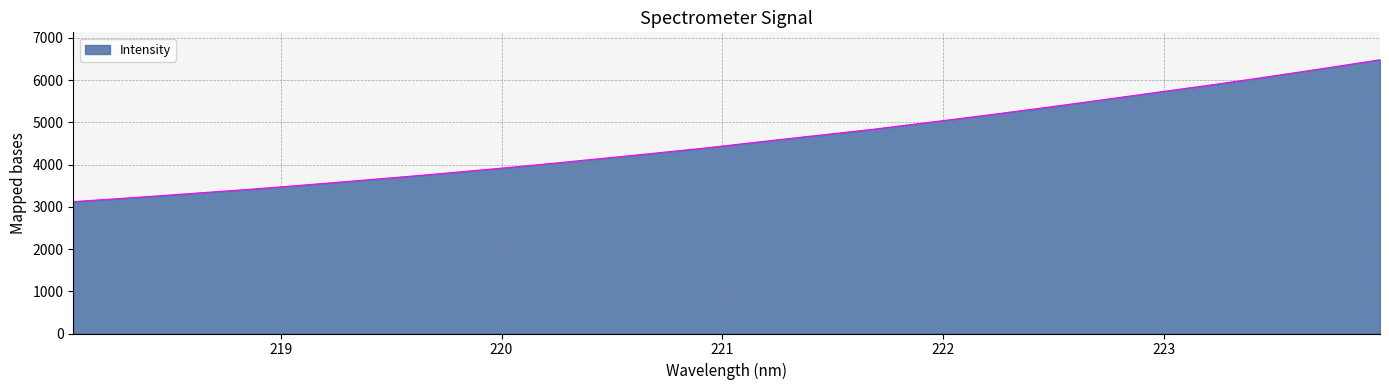

What is the minimum value shown in the chart?

3123.5